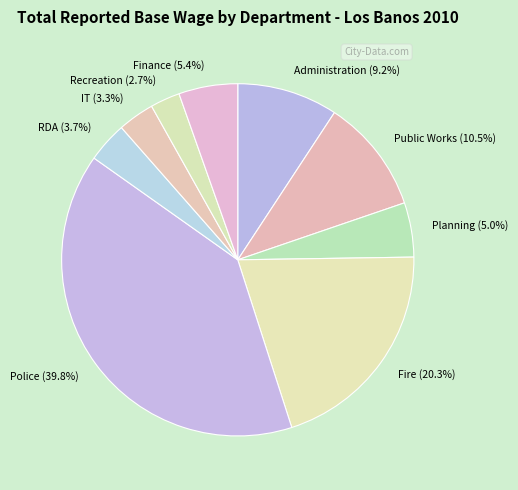

How many slices are in this pie chart?

9